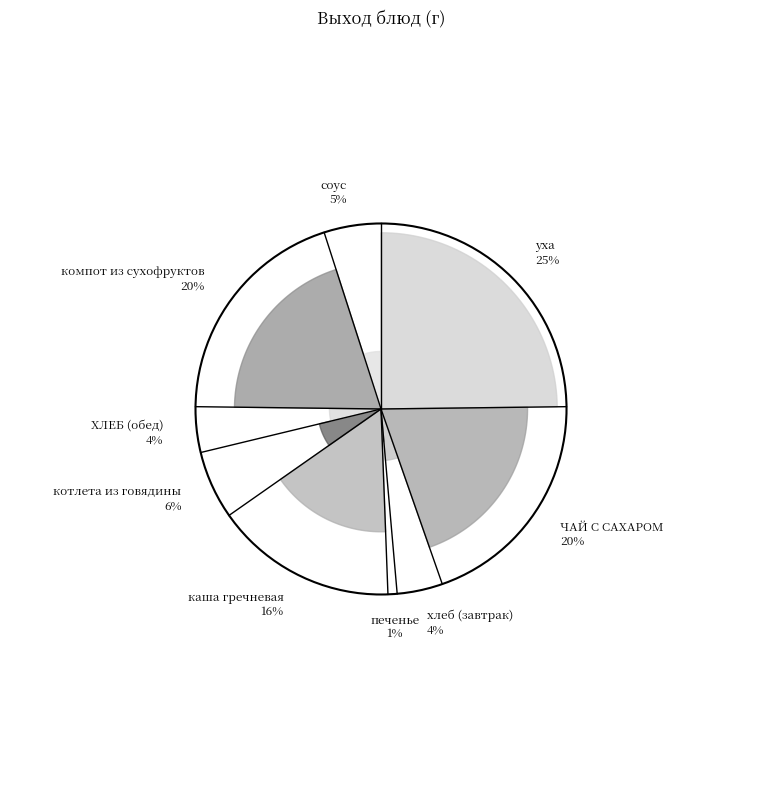

Does печенье account for over 50% of the chart?

No